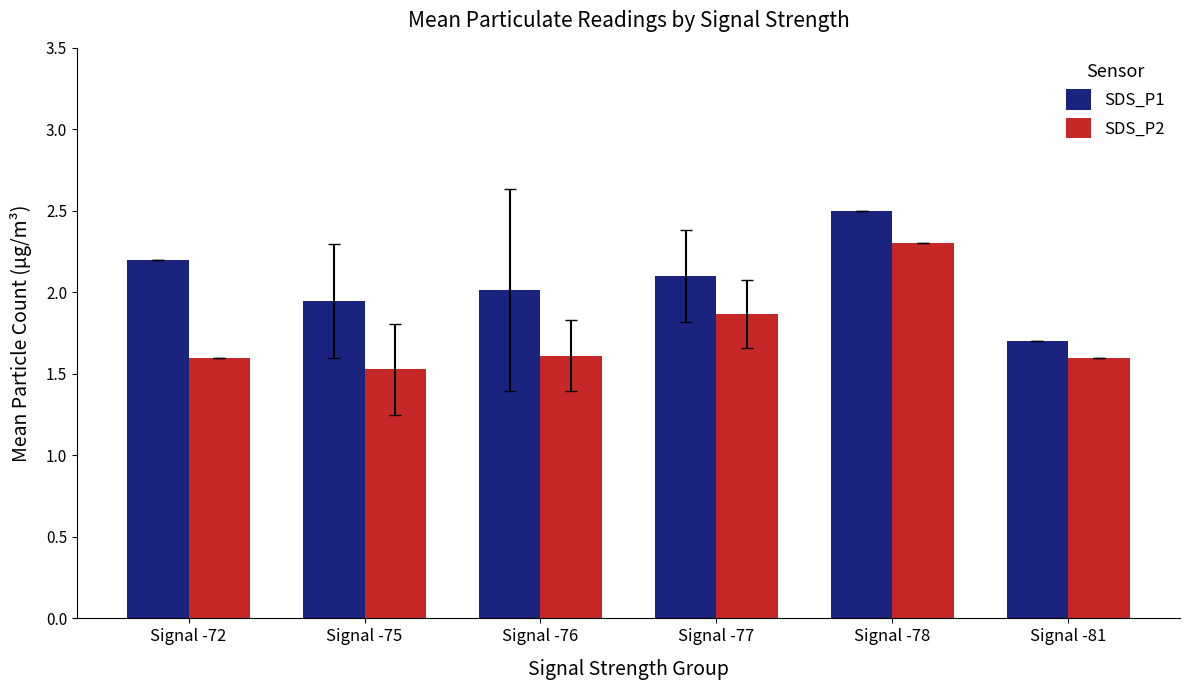

Rank the series at Signal -75 from lowest to highest value.

SDS_P2, SDS_P1